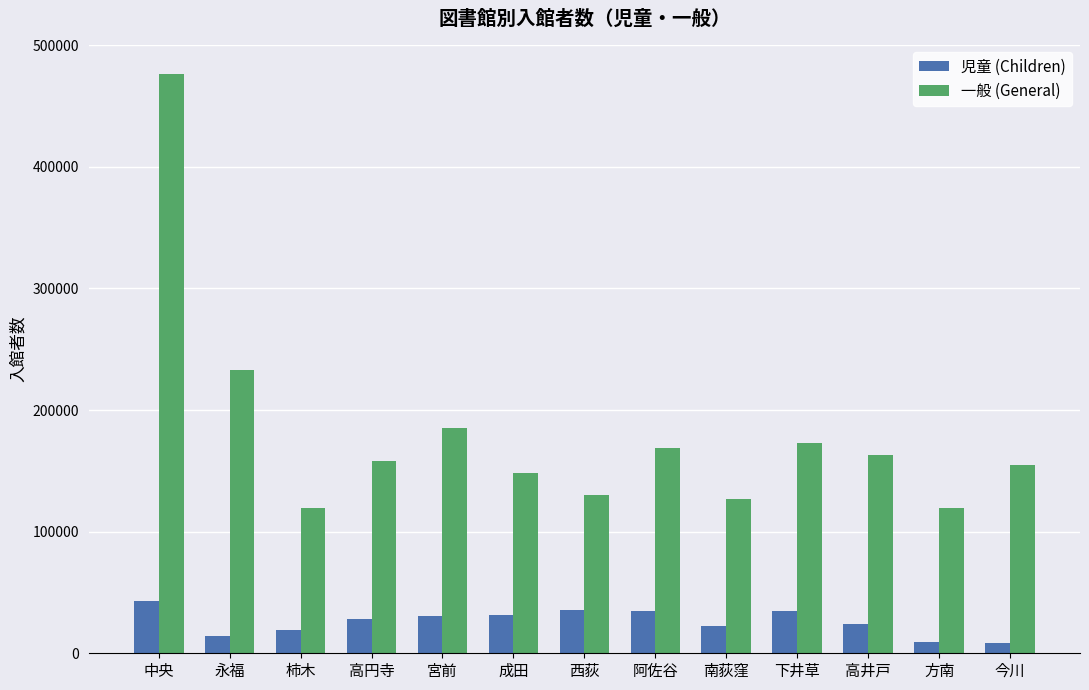

At 西荻, list the series in order from smallest to largest.

児童 (Children), 一般 (General)